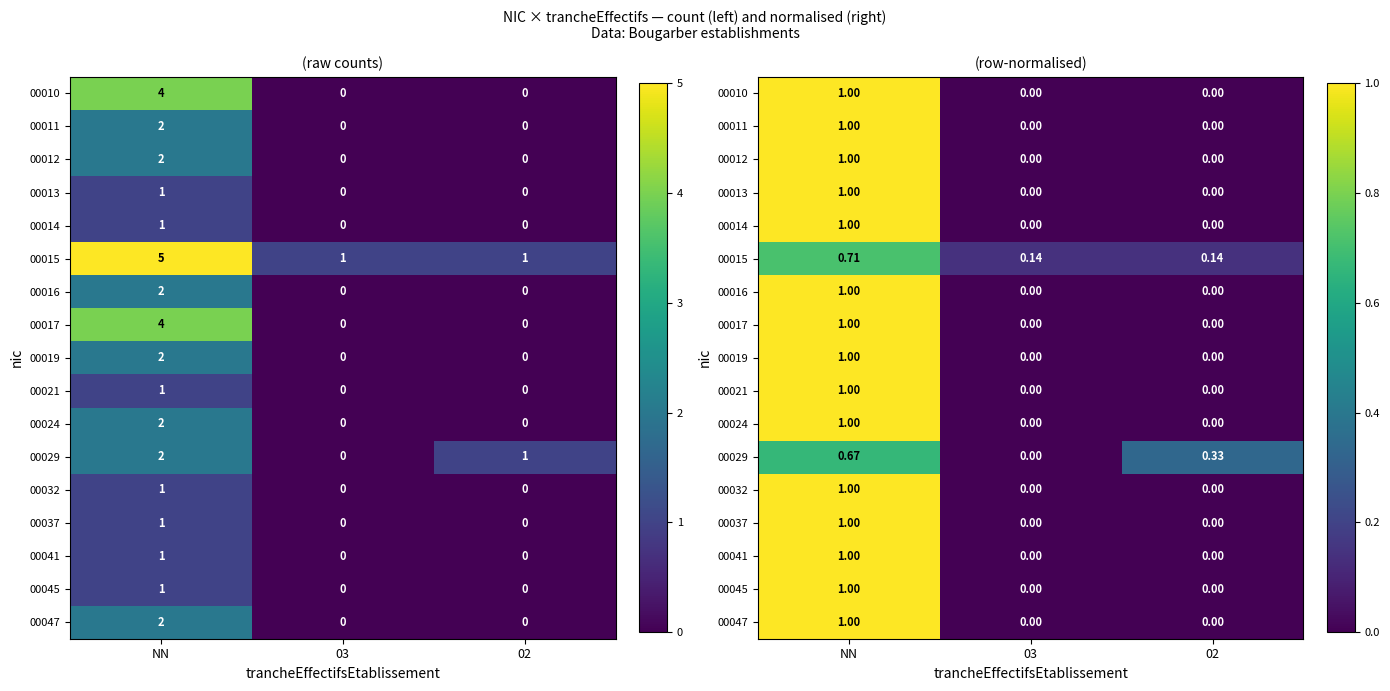

Rank the categories by 00016 value from lowest to highest.

03, 02, NN